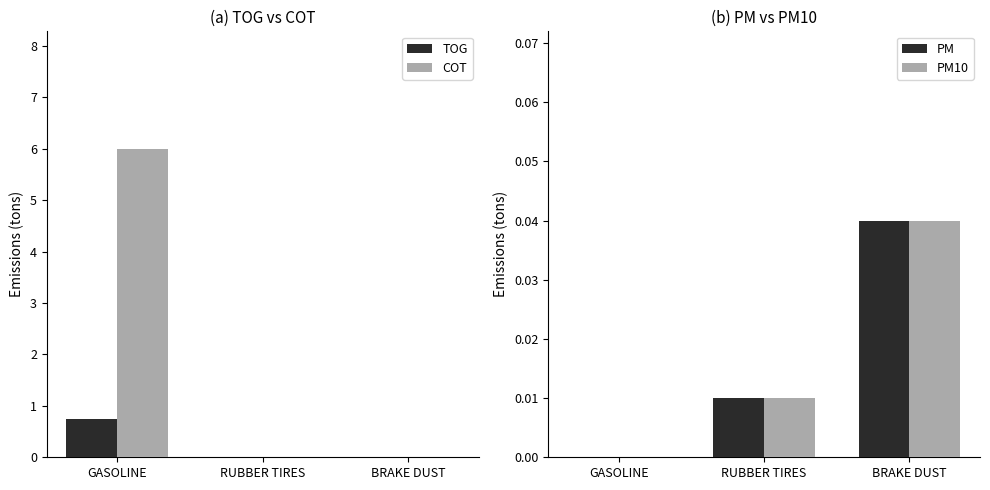

What position from the right is BRAKE DUST?

1